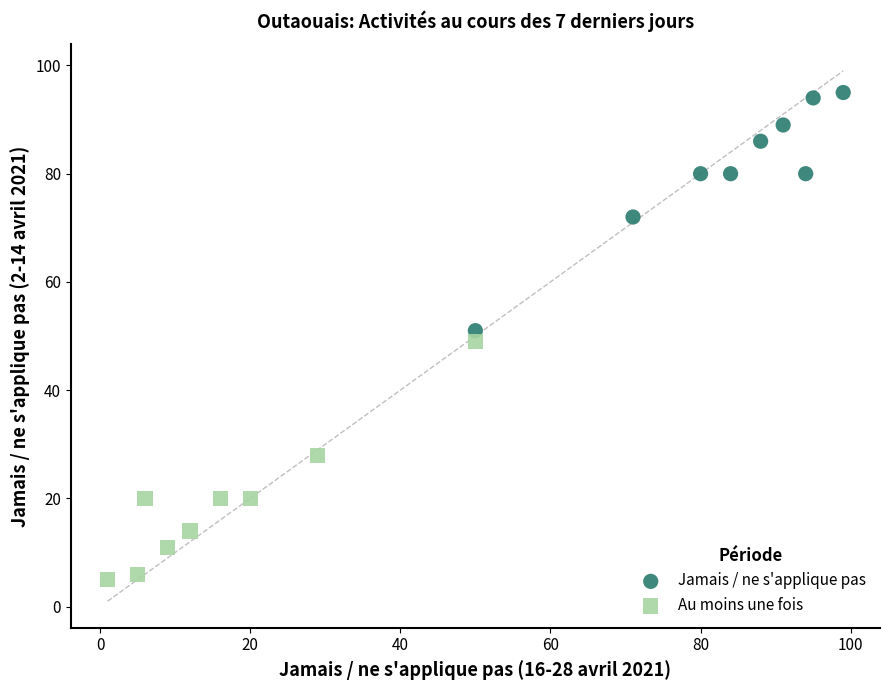

Which series reaches the maximum Y coordinate?

Jamais / ne s'applique pas